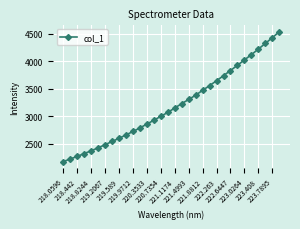

What is the difference between the maximum and minimum values?

2348.2